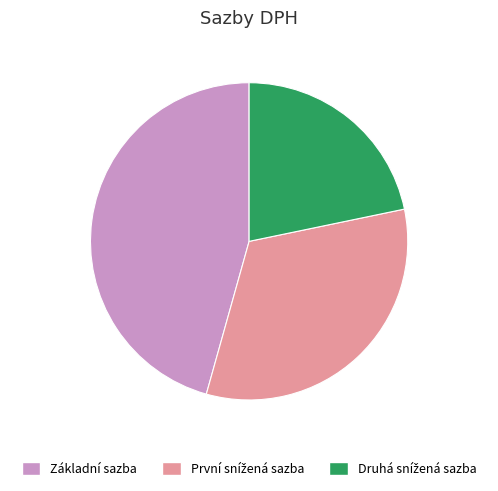

Is it true that Základní sazba is 56% of the pie?

False